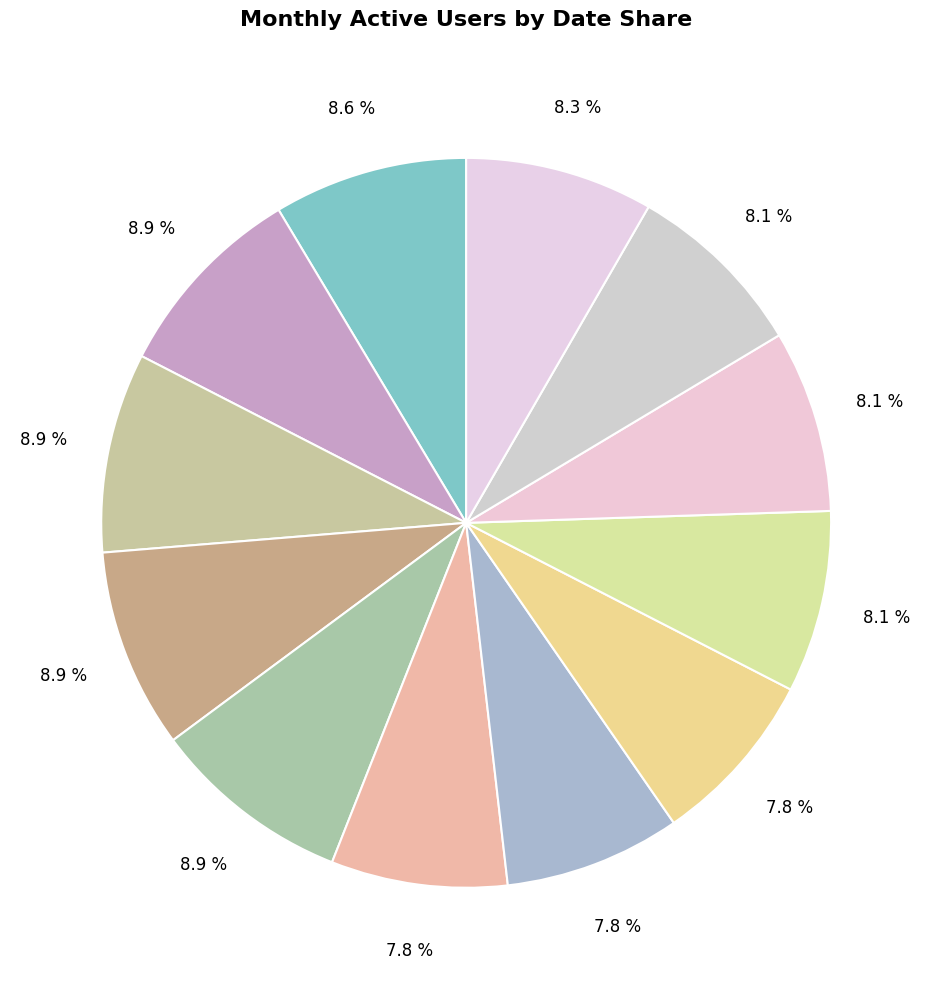

Count the number of slices in the pie.

12